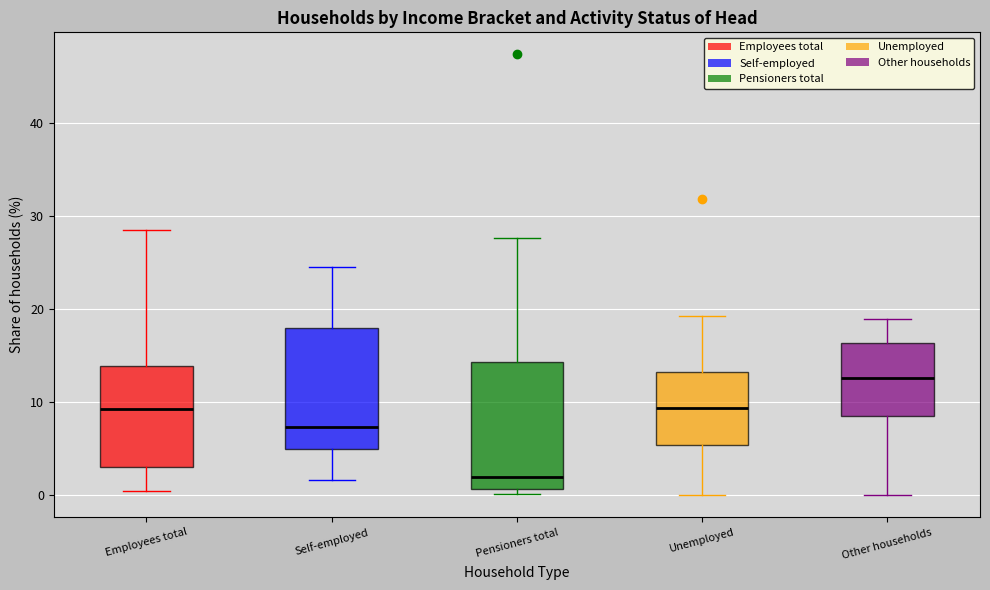

Where is the upper edge of the box for Self-employed on the y-axis? The values are not printed on the chart, so give them approximately, as read against the axis.

18